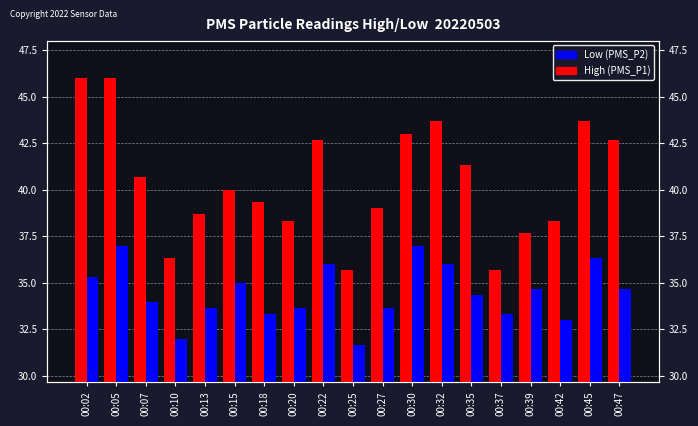

List the series in order of their peak value, highest first.

High (PMS_P1), Low (PMS_P2)